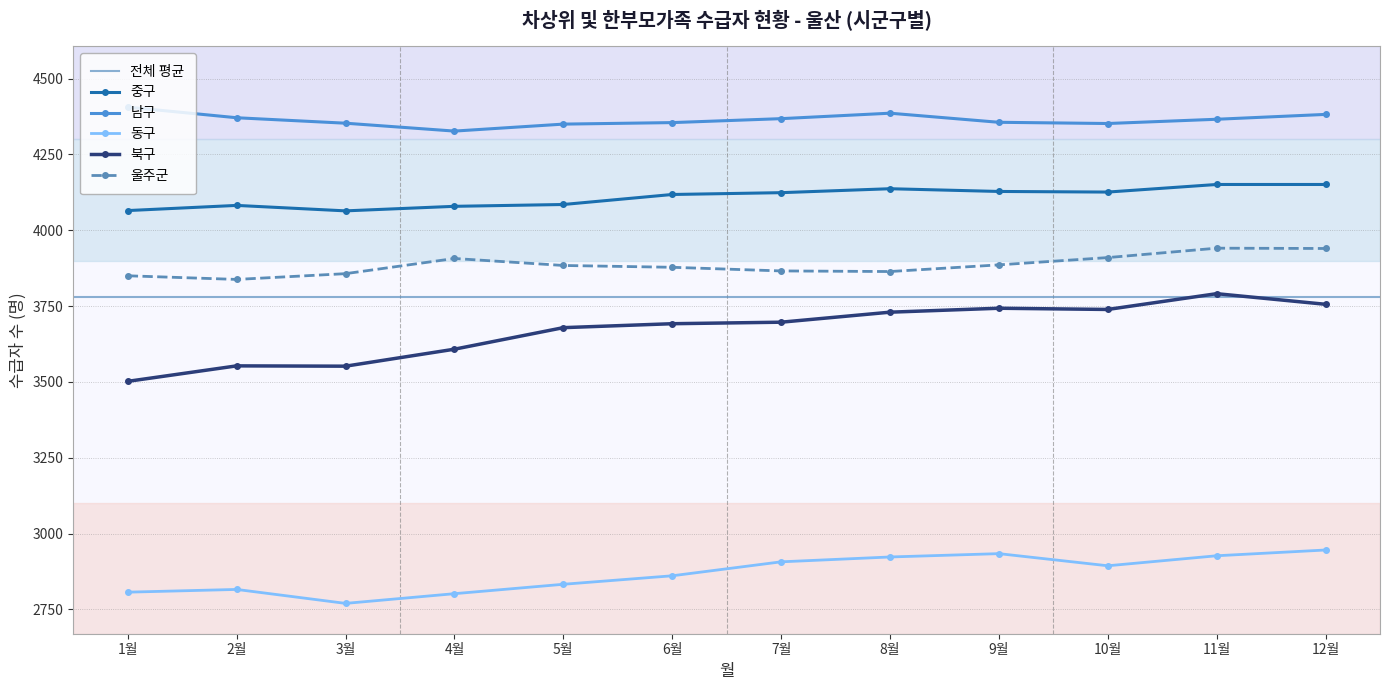

What value does the 남구 series have at 9월, to the nearest 5?

4355